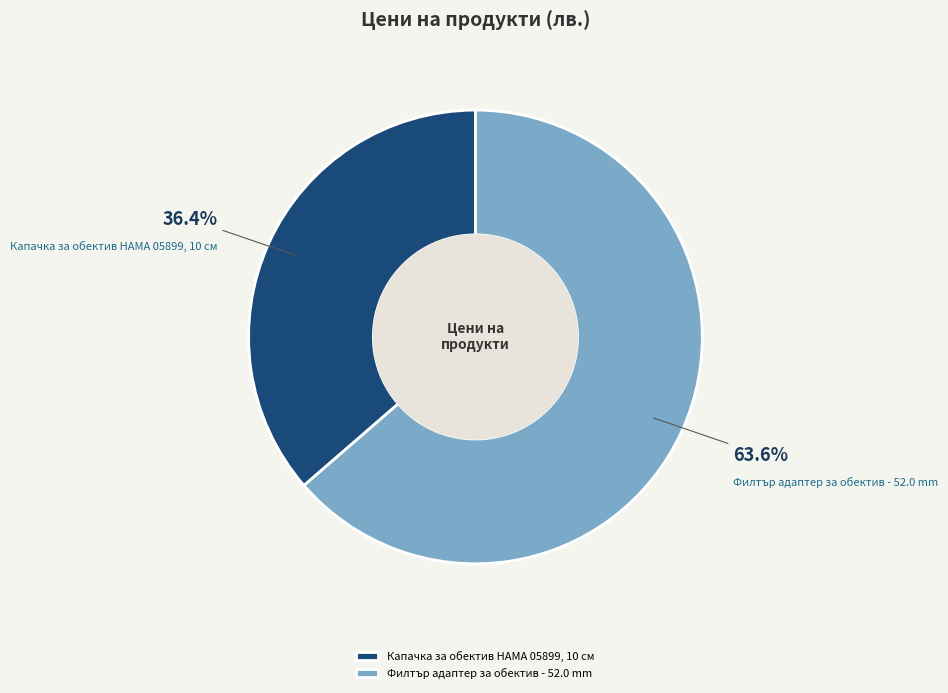

How many segments does this pie chart have?

2